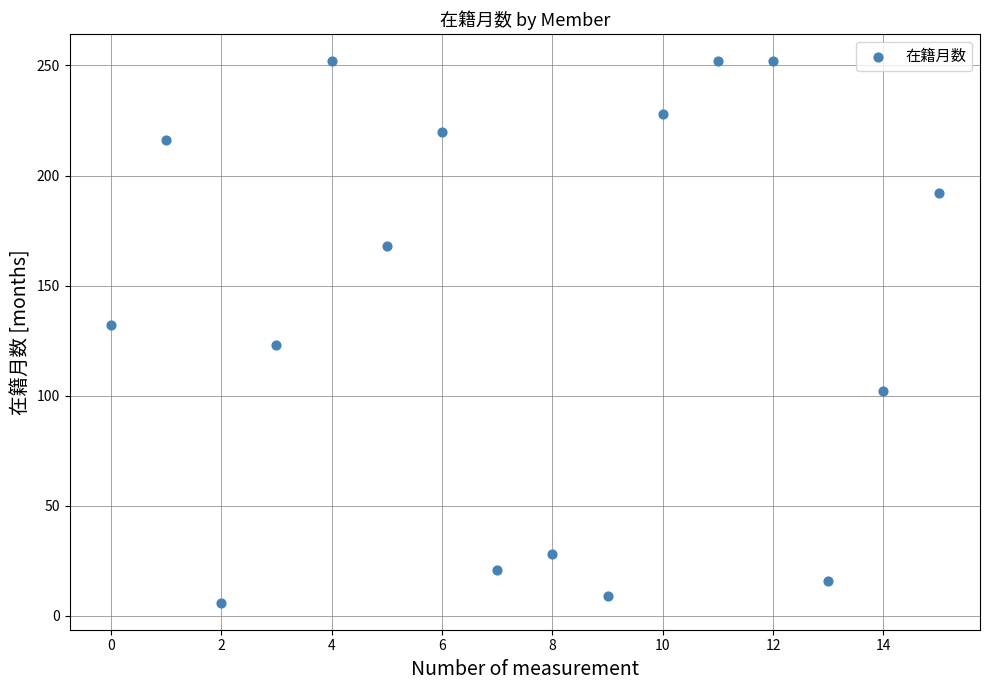

What Y value in the scatter plot is closest to 129?

132